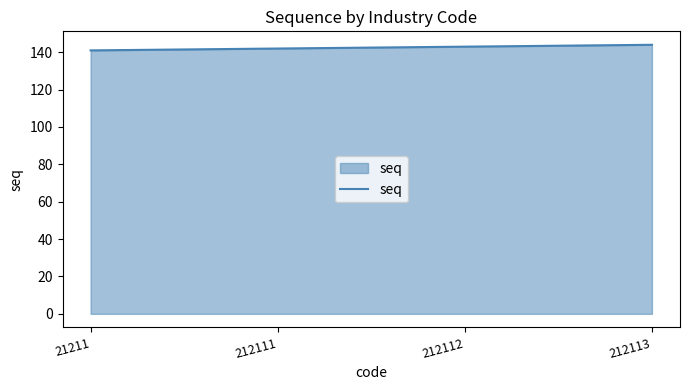

What is the difference between the values at 212111 and 21211?

1